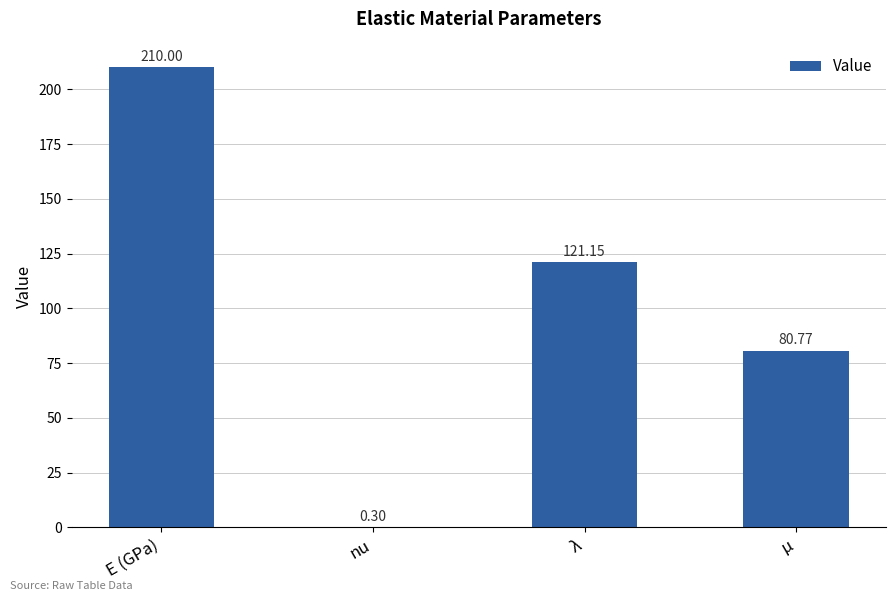

How many distinct data groups are displayed?

1